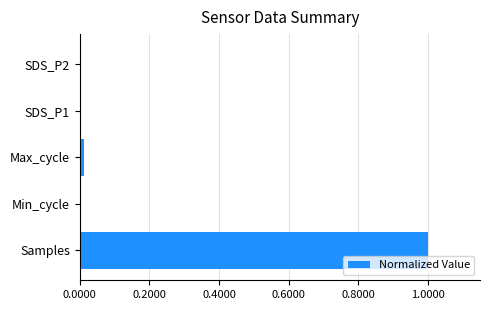

Is it true that the value at Samples is 1.5?

False